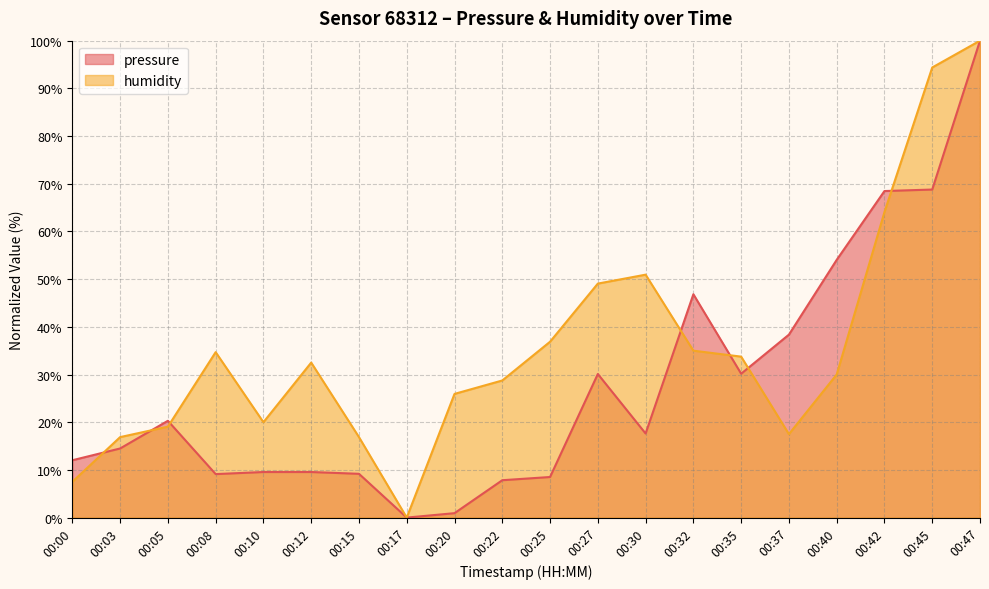

Which series has the largest total across all categories?

humidity